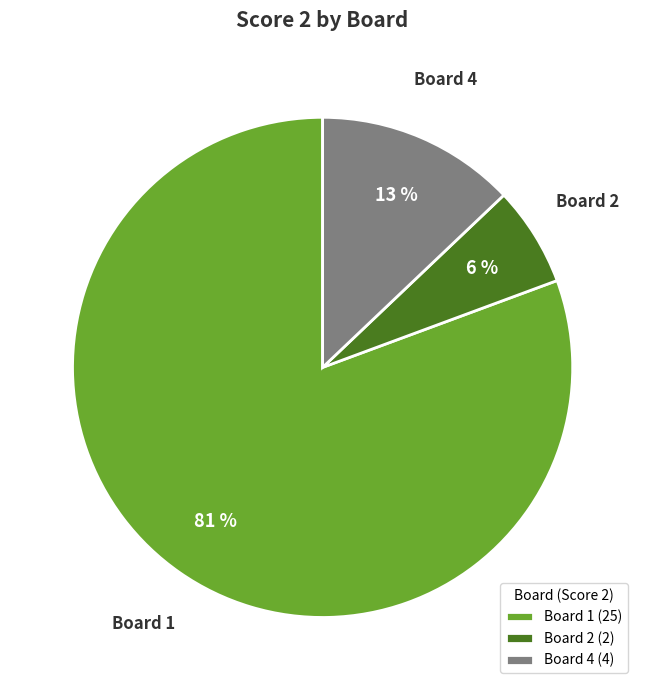

Which has a higher value, Board 4 (4) or Board 1 (25)?

Board 1 (25)